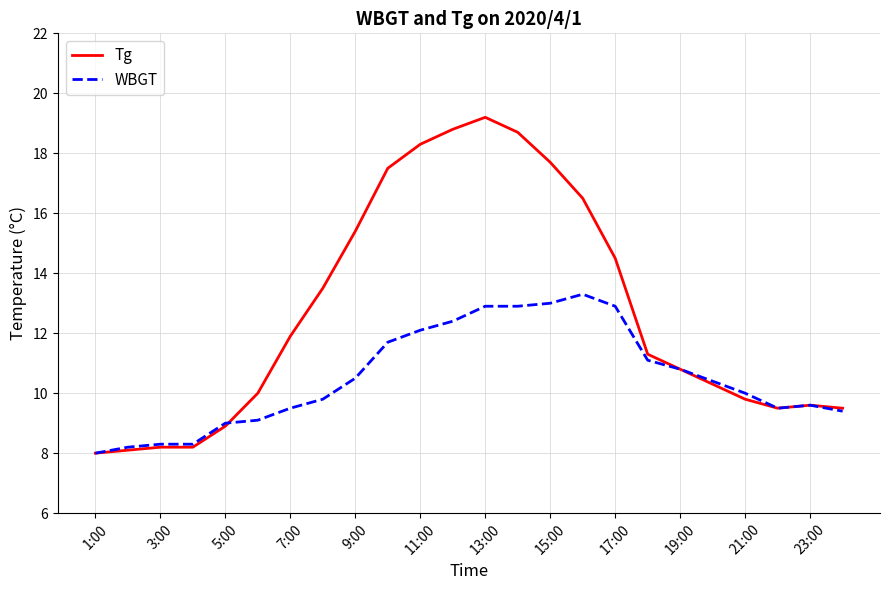

What is the difference between the second highest and second lowest values in the WBGT series?

4.8